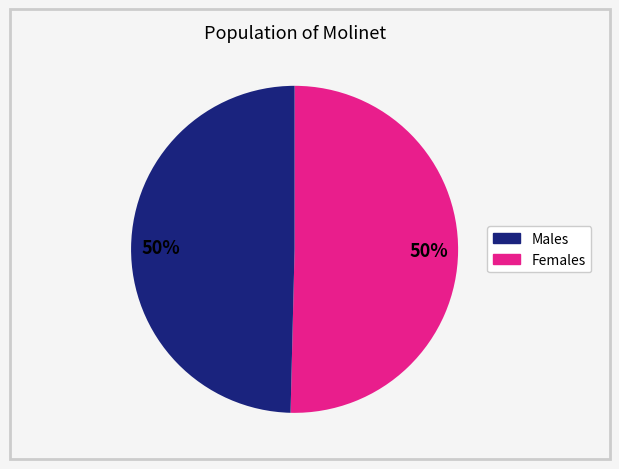

How many segments does this pie chart have?

2